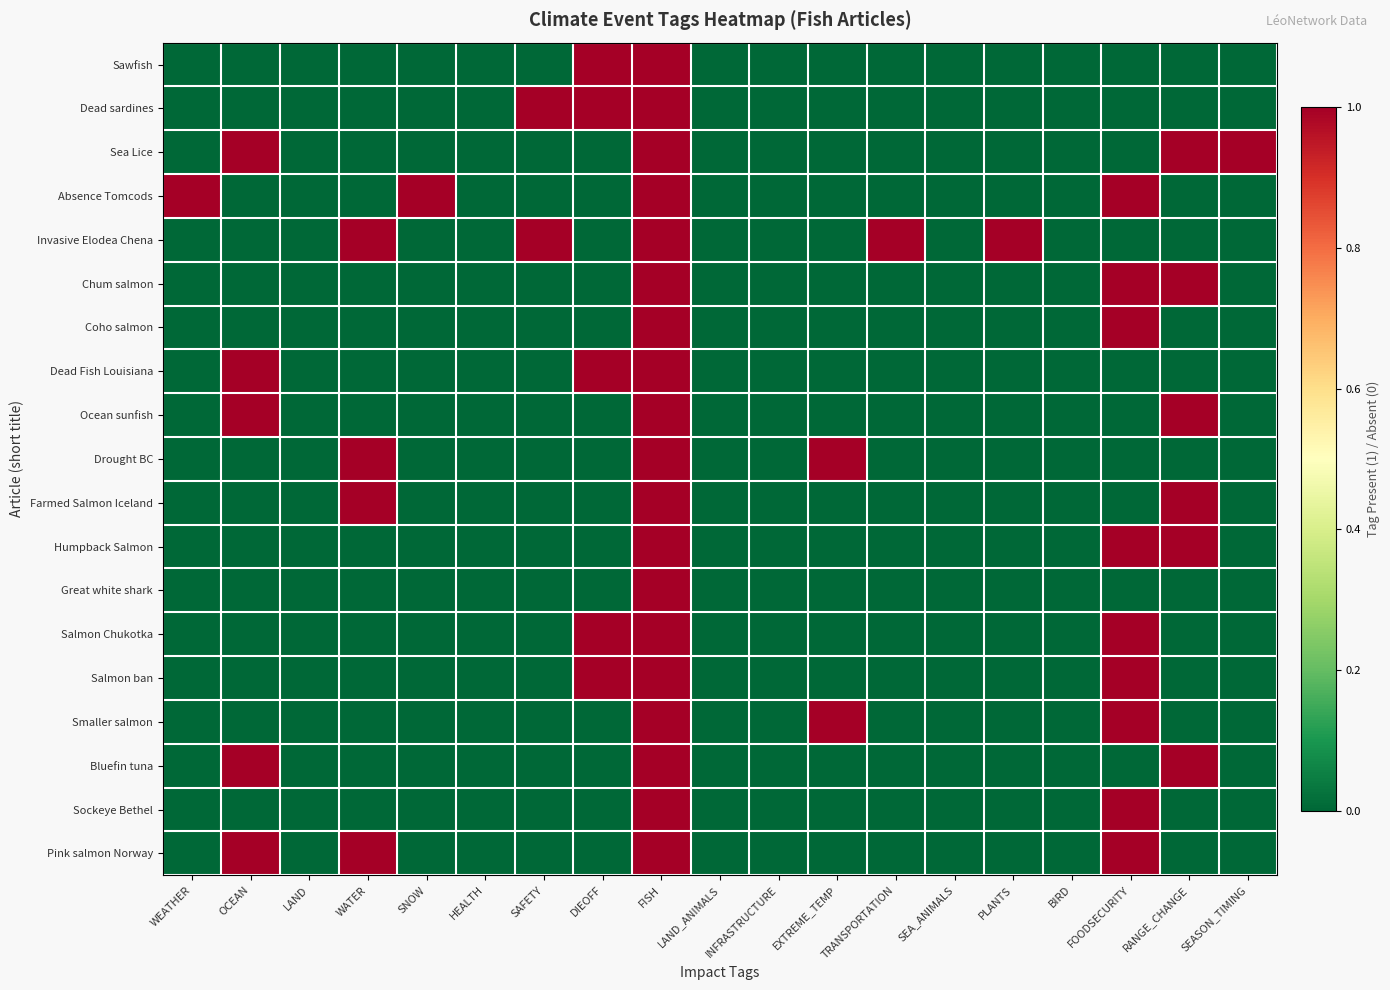

At how many categories does at least one series exceed 0?

13